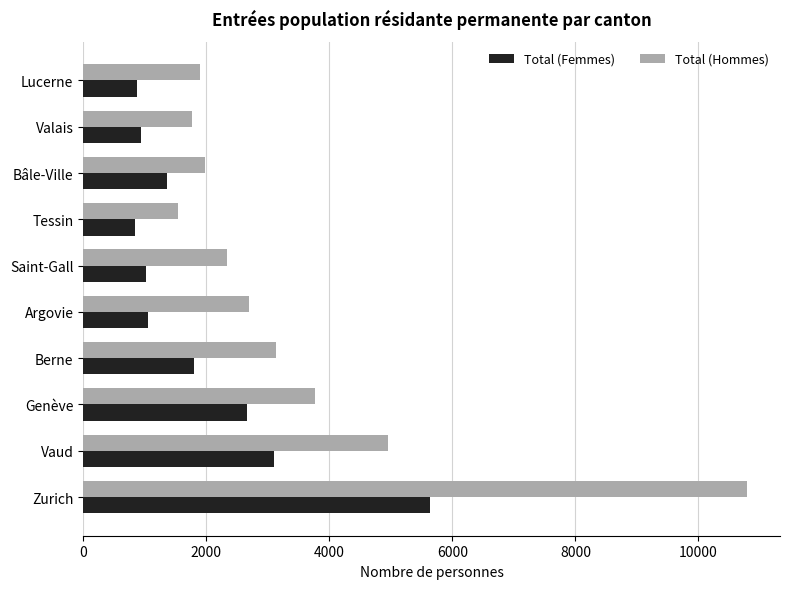

Is it true that Total (Femmes) equals 1249 at Tessin?

False